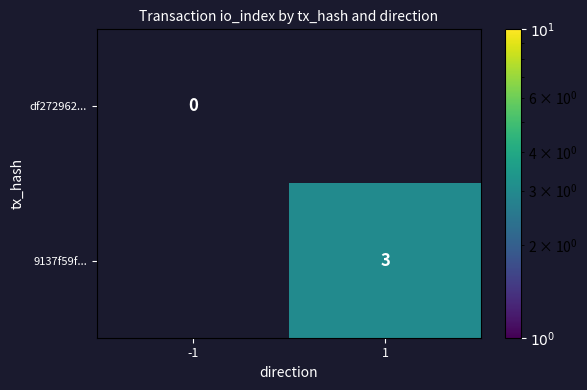

The 9137f59f... series shows 3 at 1. True or false?

True